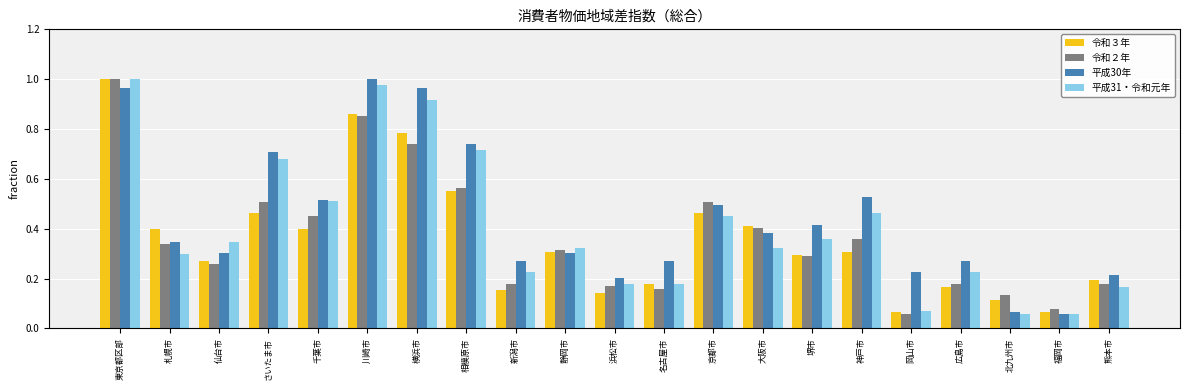

What is the label of the 12th bar from the left?

名古屋市